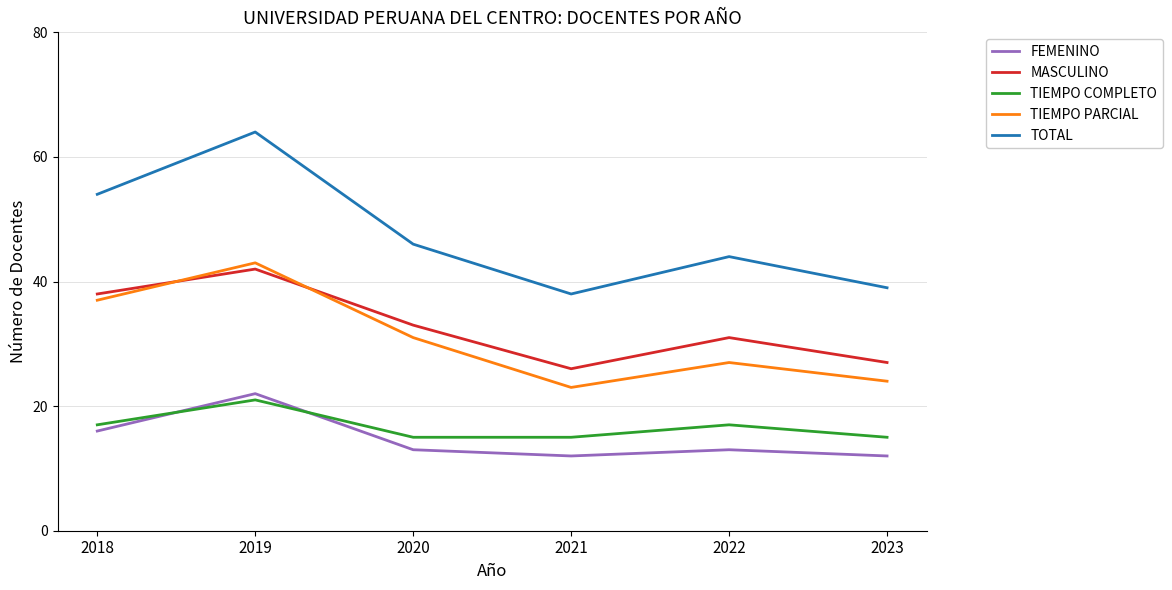

Reading right to left, what are all the values shown in this chart?

FEMENINO: 2023=12	2022=13	2021=12	2020=13	2019=22	2018=16
MASCULINO: 2023=27	2022=31	2021=26	2020=33	2019=42	2018=38
TIEMPO COMPLETO: 2023=15	2022=17	2021=15	2020=15	2019=21	2018=17
TIEMPO PARCIAL: 2023=24	2022=27	2021=23	2020=31	2019=43	2018=37
TOTAL: 2023=39	2022=44	2021=38	2020=46	2019=64	2018=54